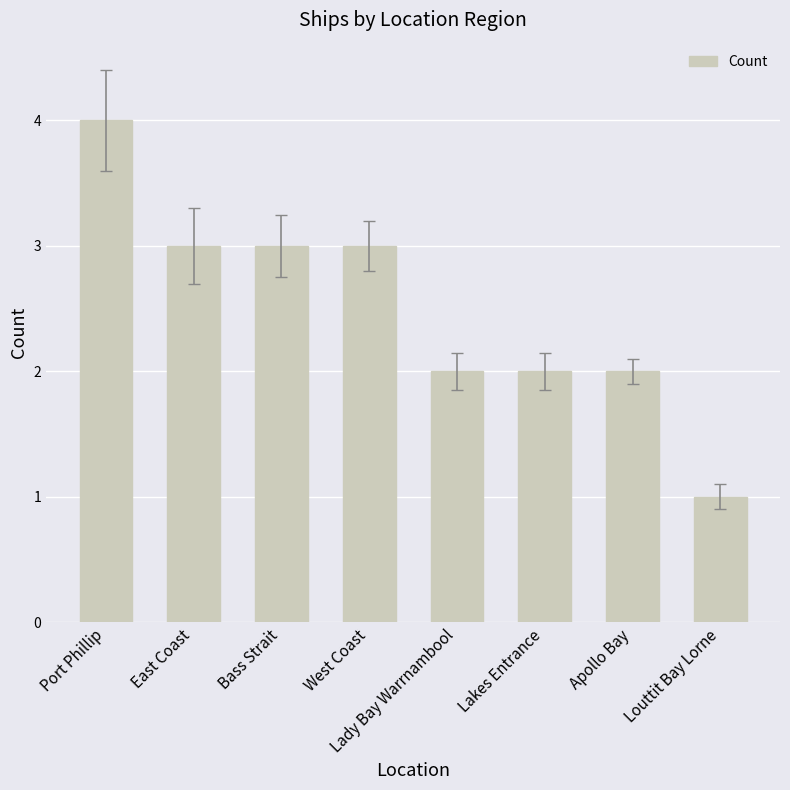

The value at Lakes Entrance is 2. True or false?

True